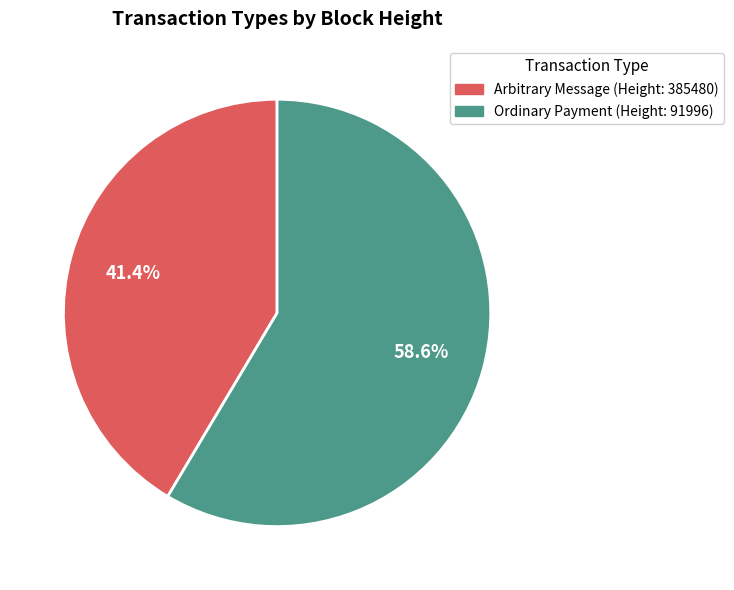

Is there a majority slice in this chart?

Yes